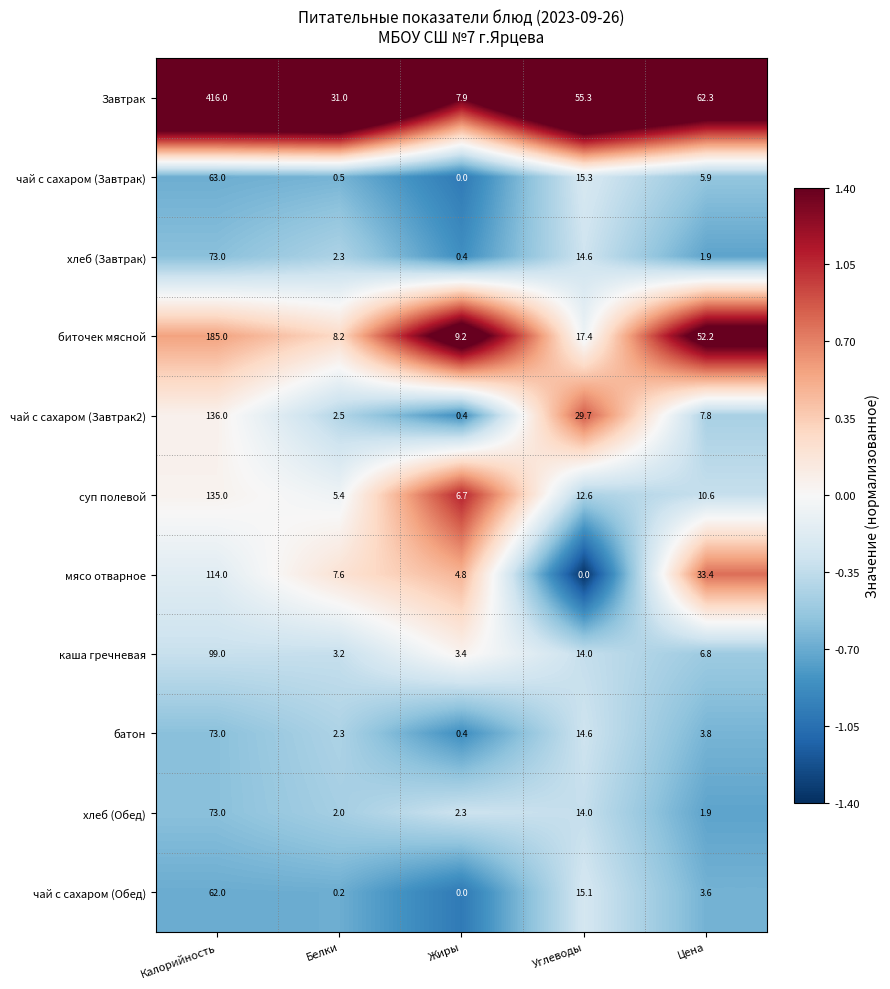

What is the average value of the Завтрак series?

114.5